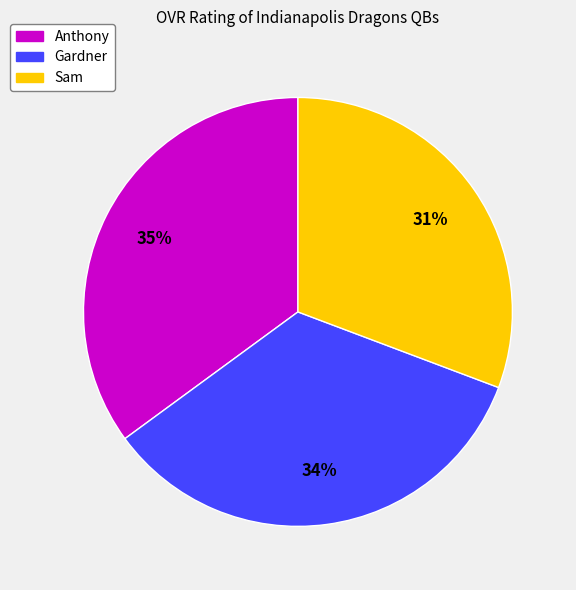

To the nearest percent, what portion does Anthony represent?

35%